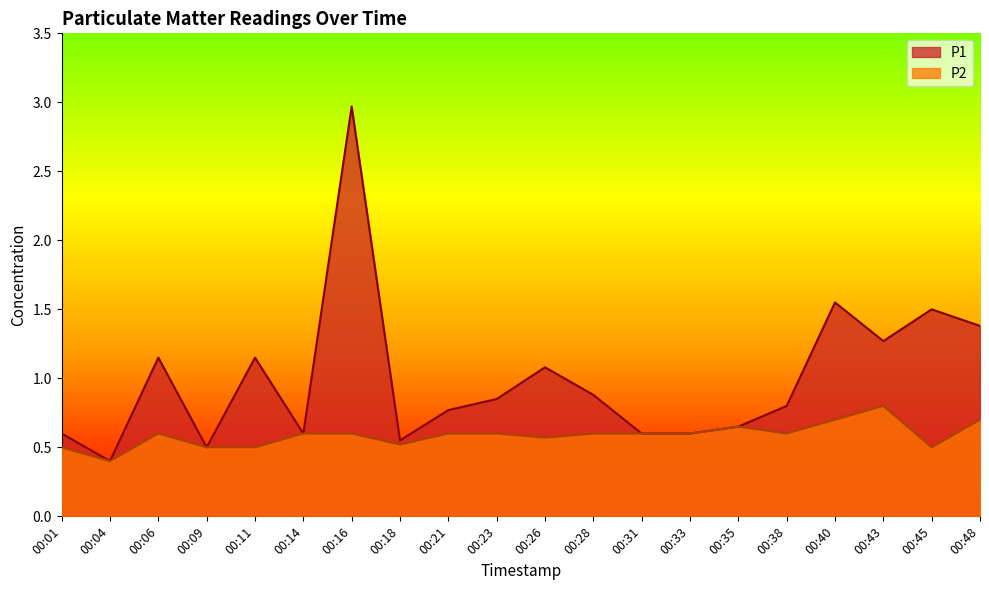

True or false: P2 and P1 cross at least once.

False